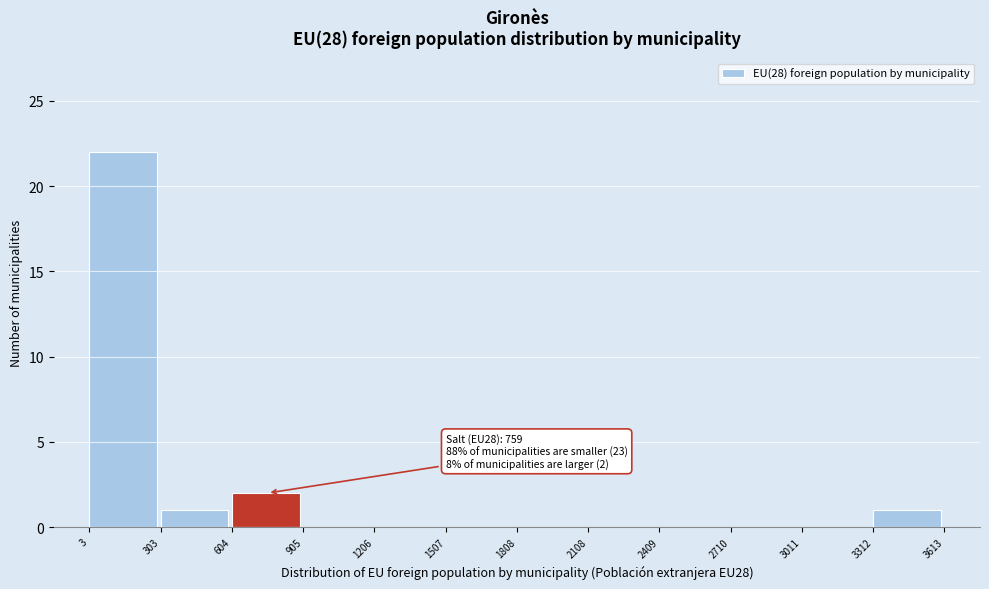

Which range on the x-axis has the tallest bar?

3 to 303